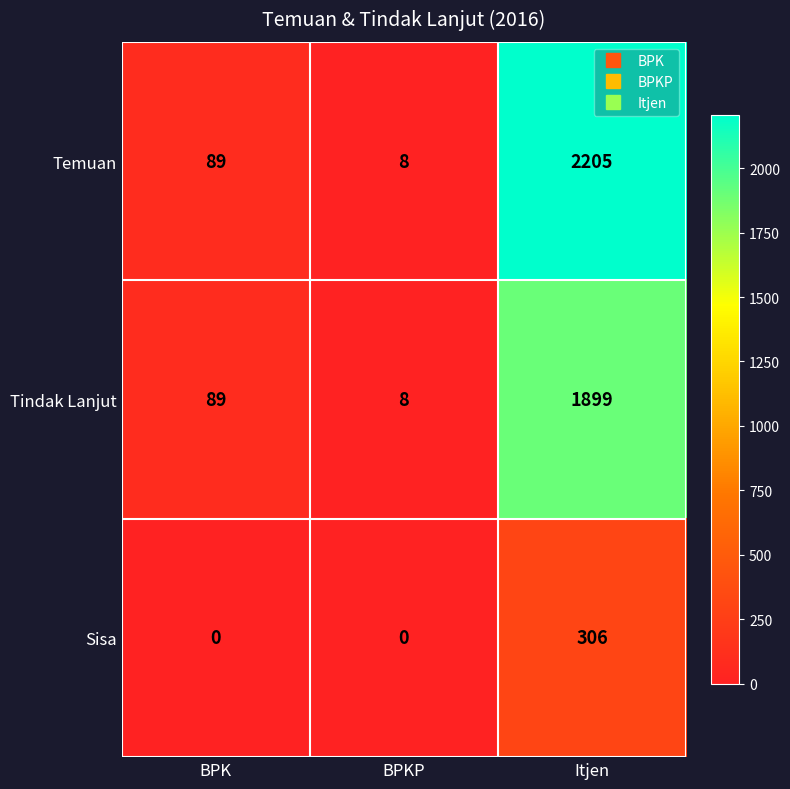

True or false: Tindak Lanjut has a value of 1899 at Itjen.

True